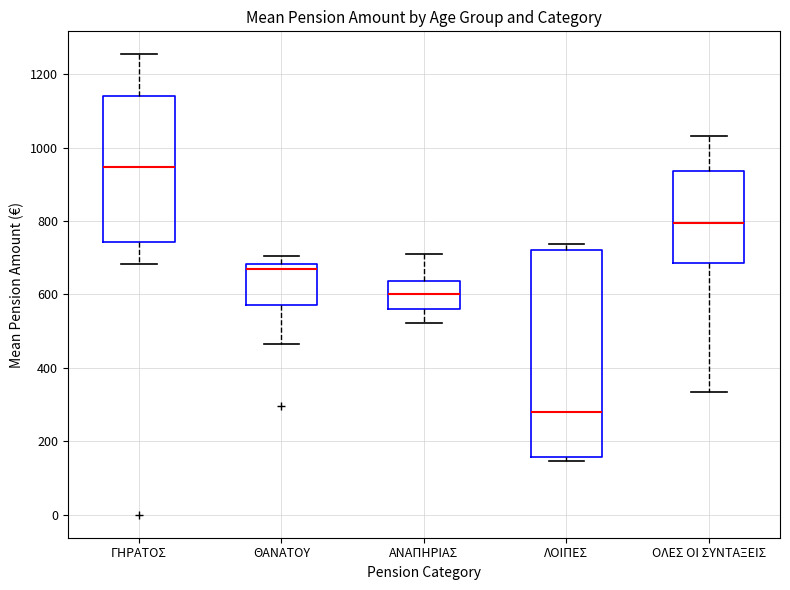

Reading left to right, read every box against the y-axis: the position of its median line, the range the box covers, and the ends of its whiskers. The values are not printed on the chart, so give them approximately, as read against the axis.

ΓΗΡΑΤΟΣ: median 940, box 740 to 1140, whiskers 680 to 1260
ΘΑΝΑΤΟΥ: median 660, box 580 to 680, whiskers 460 to 700
ΑΝΑΠΗΡΙΑΣ: median 600, box 560 to 640, whiskers 520 to 700
ΛΟΙΠΕΣ: median 280, box 160 to 720, whiskers 140 to 740
ΟΛΕΣ ΟΙ ΣΥΝΤΑΞΕΙΣ: median 800, box 680 to 940, whiskers 340 to 1040